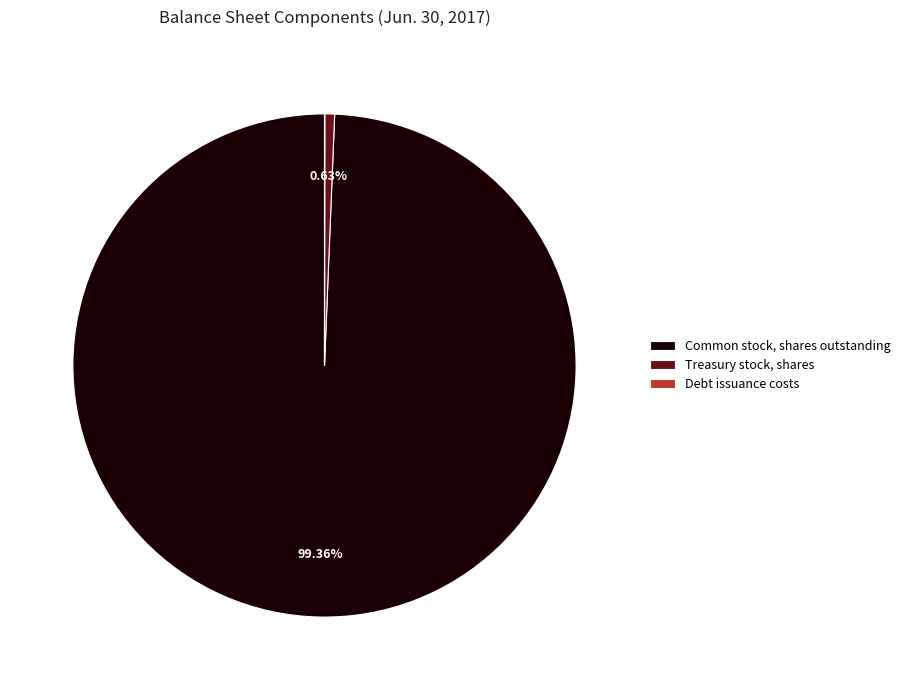

Which slice is the largest?

Common stock, shares outstanding